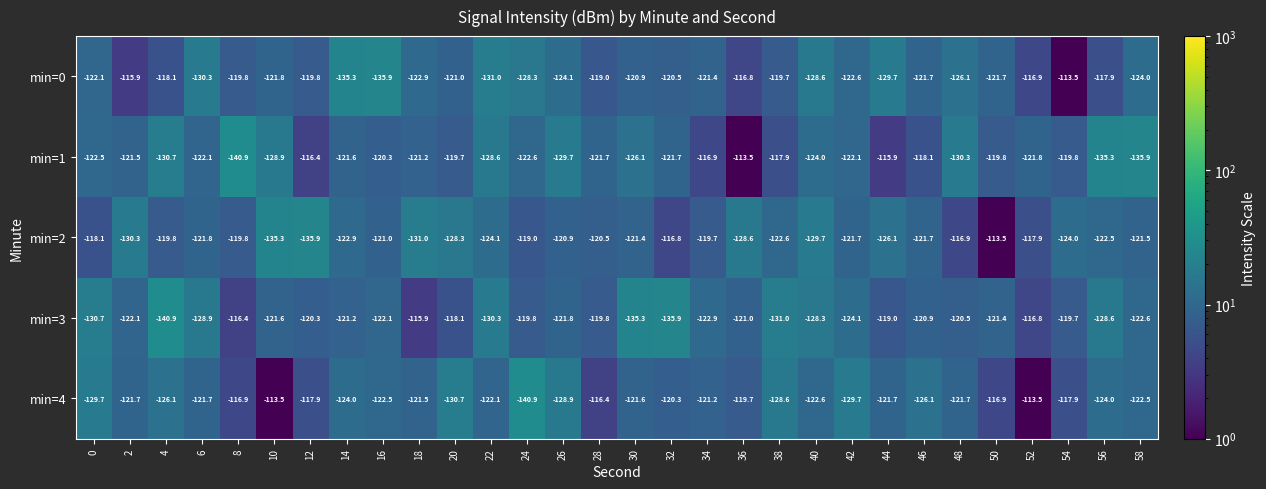

What is the minimum value for min=2?

-135.9